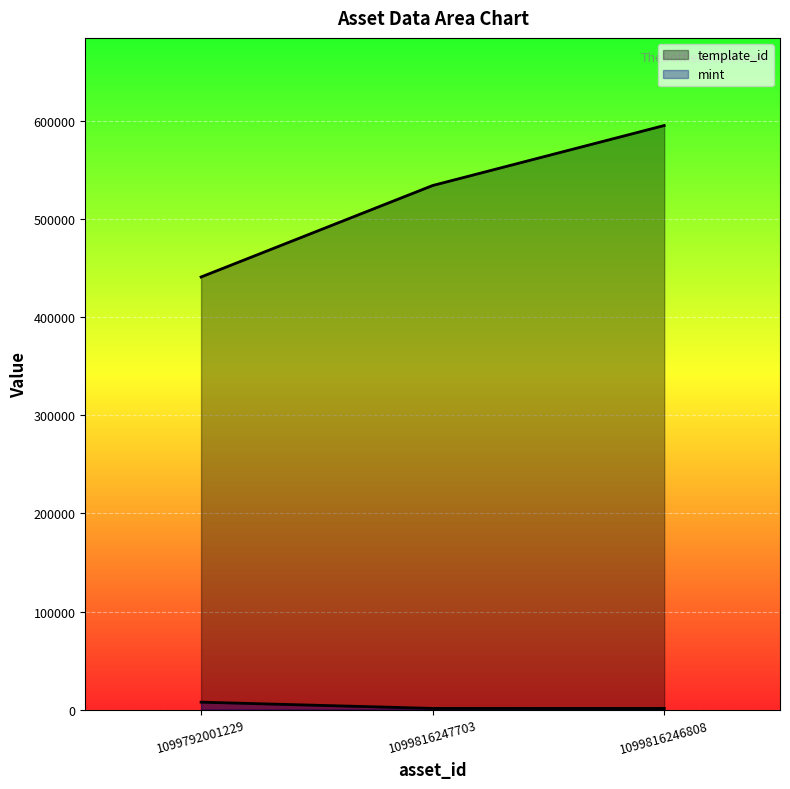

At how many categories does at least one series exceed 461431?

2